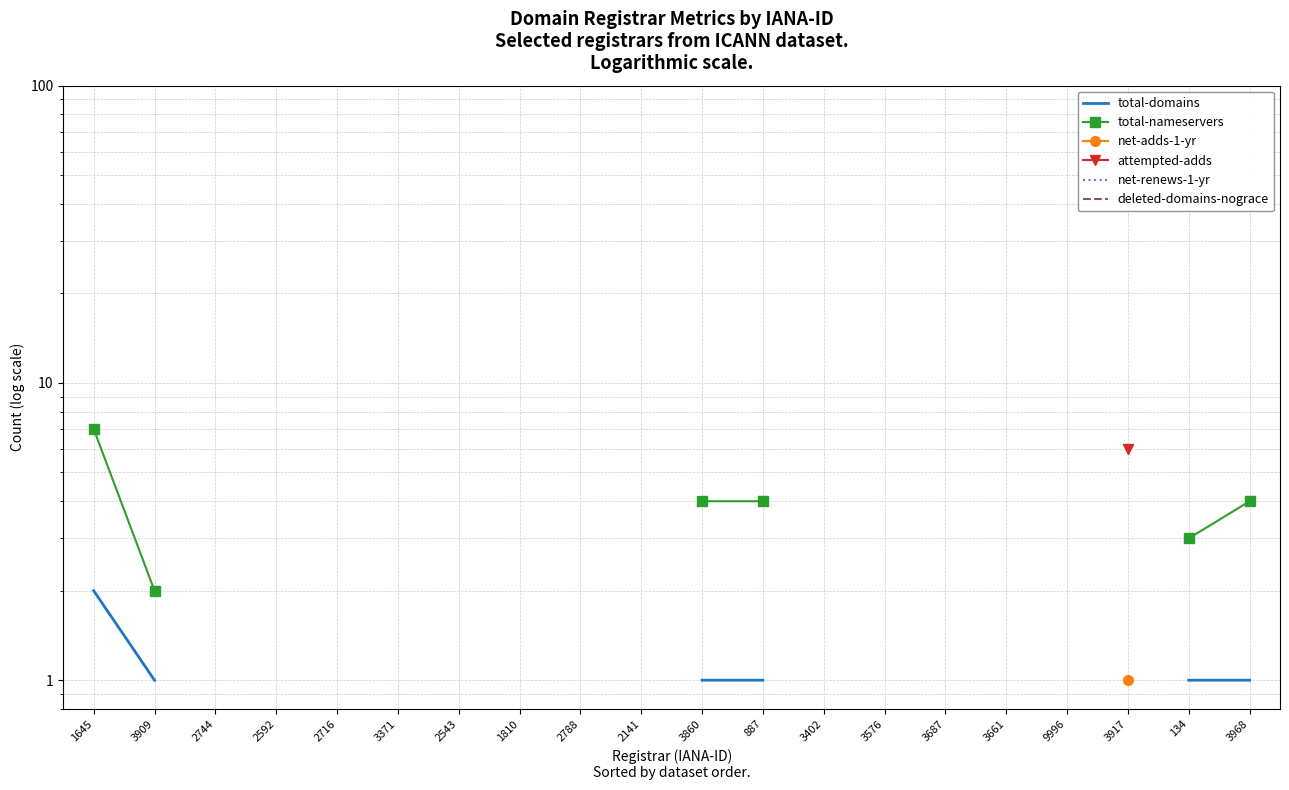

True or false: total-nameservers has more than 1 points higher than both neighbors.

False